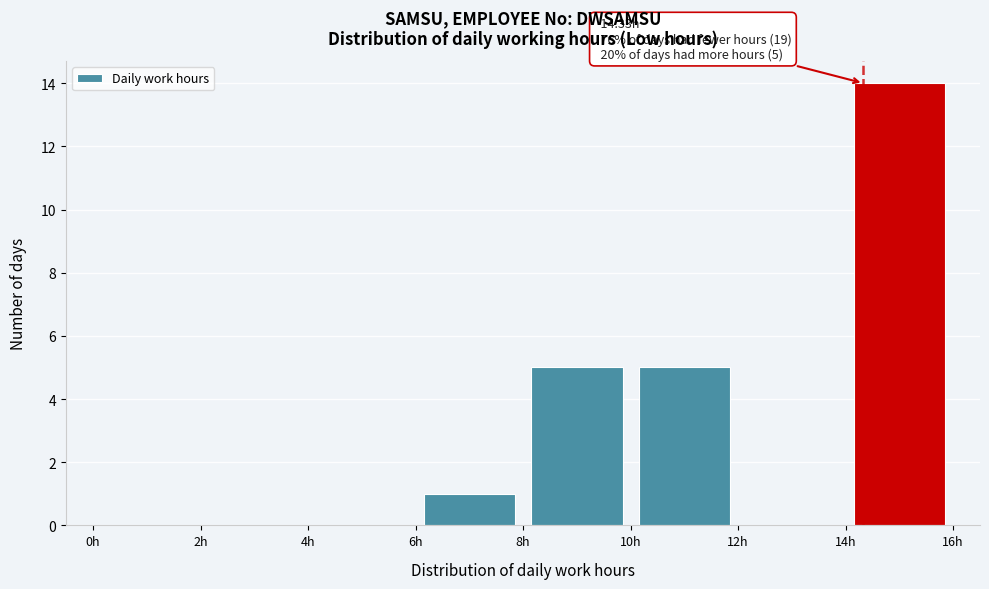

Which range on the x-axis has the tallest bar?

14 to 16